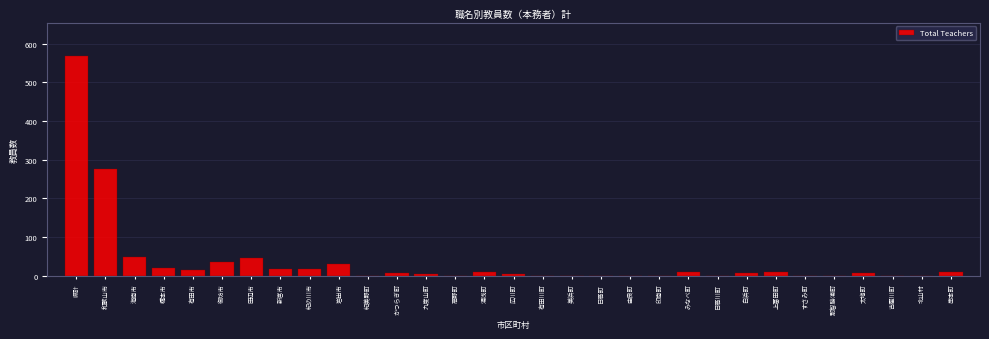

What is the maximum value shown in the chart?

569